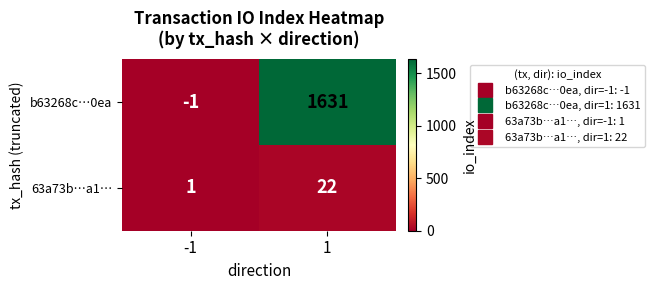

Rank the series by their average value, from lowest to highest.

63a73b…a1…, b63268c…0ea